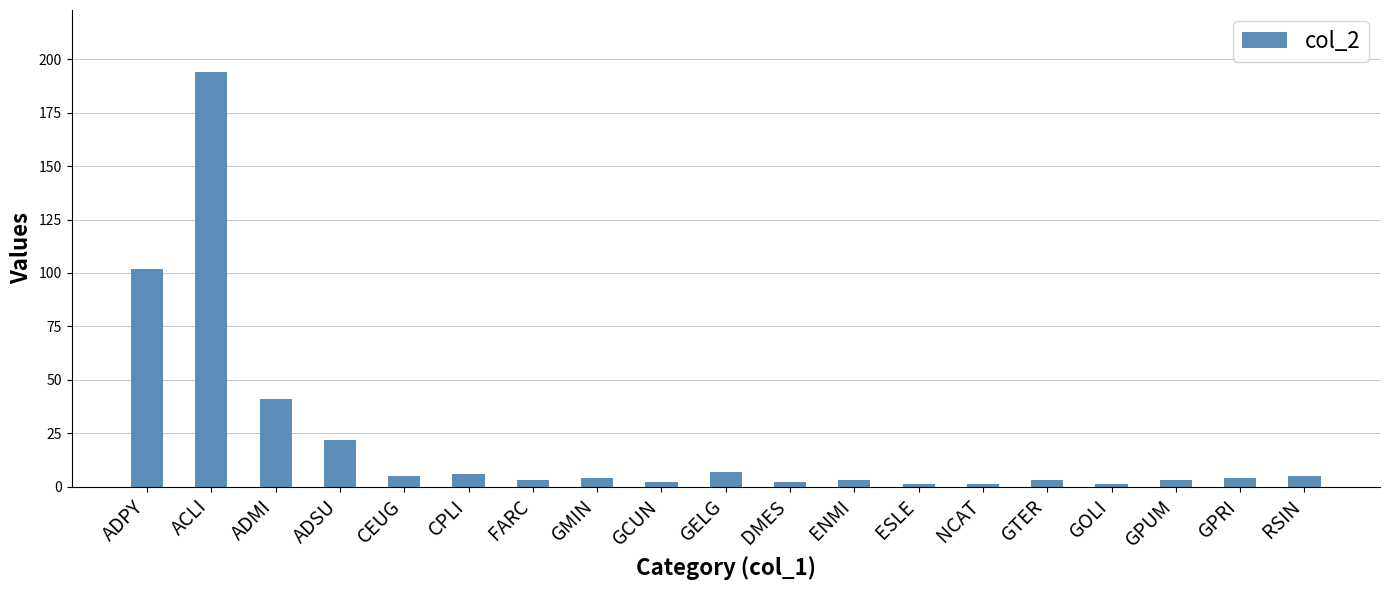

At which label is the value closest to 97?

ADPY